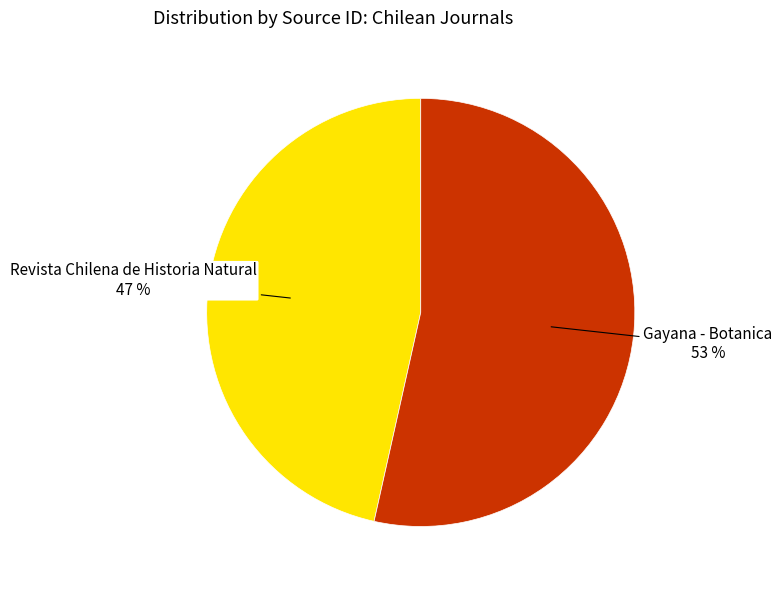

Do Revista Chilena de Historia Natural and Gayana - Botanica together represent more than half of the pie?

Yes